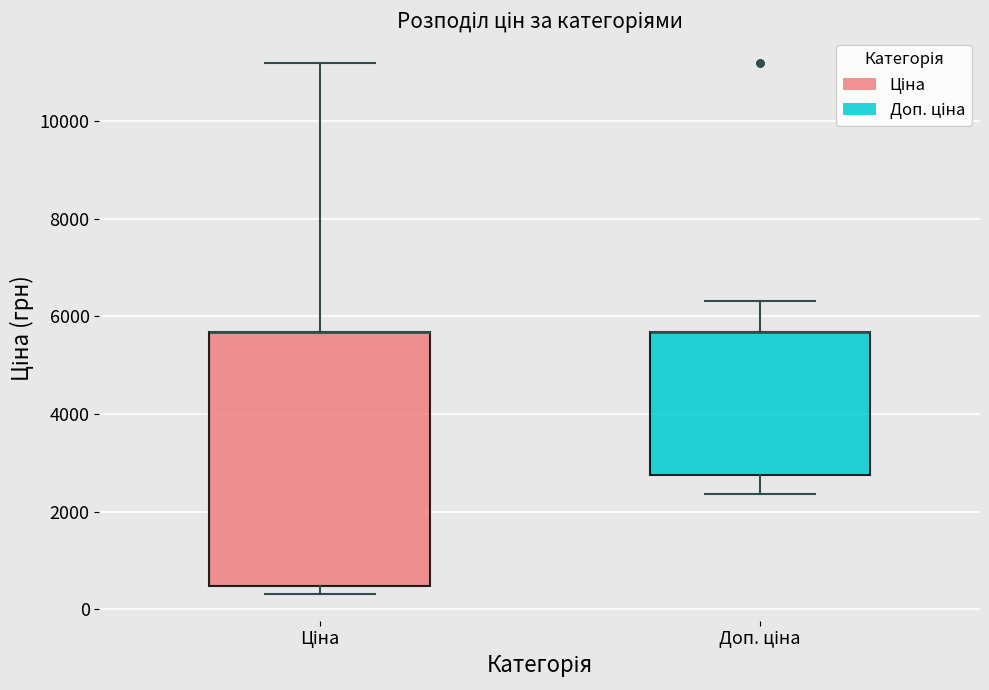

Reading left to right, read every box against the y-axis: the position of its median line, the range the box covers, and the ends of its whiskers. The values are not printed on the chart, so give them approximately, as read against the axis.

Ціна: median 5600 (drawn on the box's upper edge), box 400 to 5600, whiskers 400 (just below the box's lower edge) to 11200
Доп. ціна: median 5600 (drawn on the box's upper edge), box 2800 to 5600, whiskers 2400 to 6400